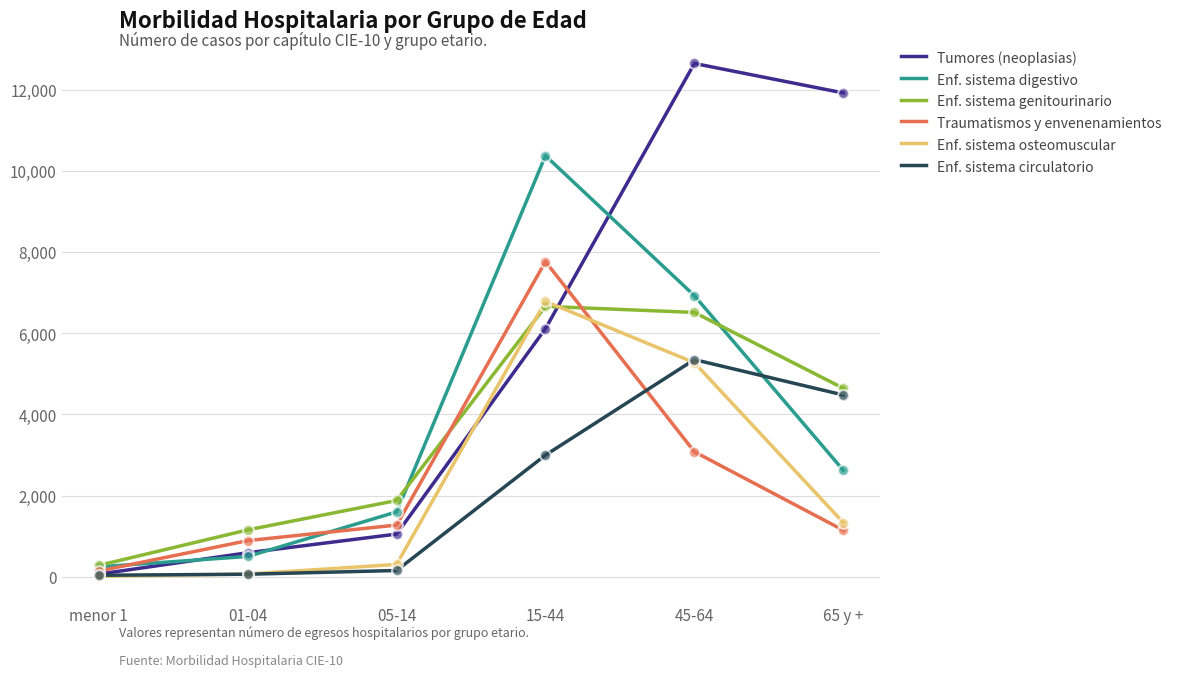

What is the total value across all series at 65 y +?

26158